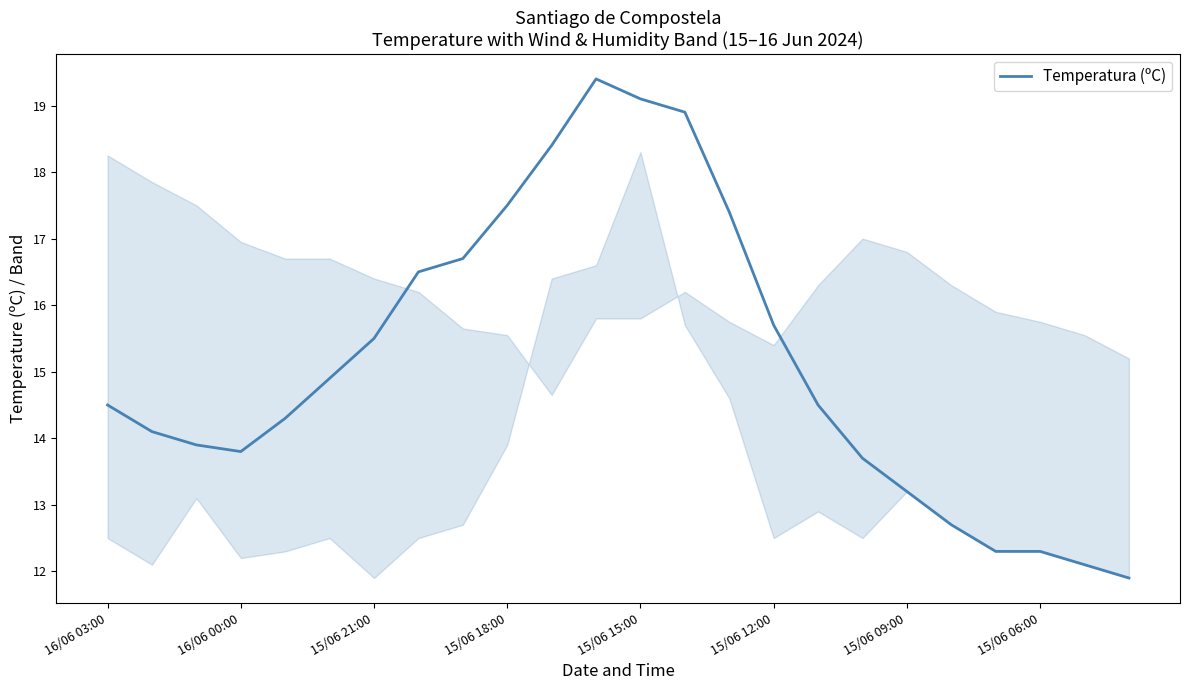

What is the maximum value shown in the chart?

19.4